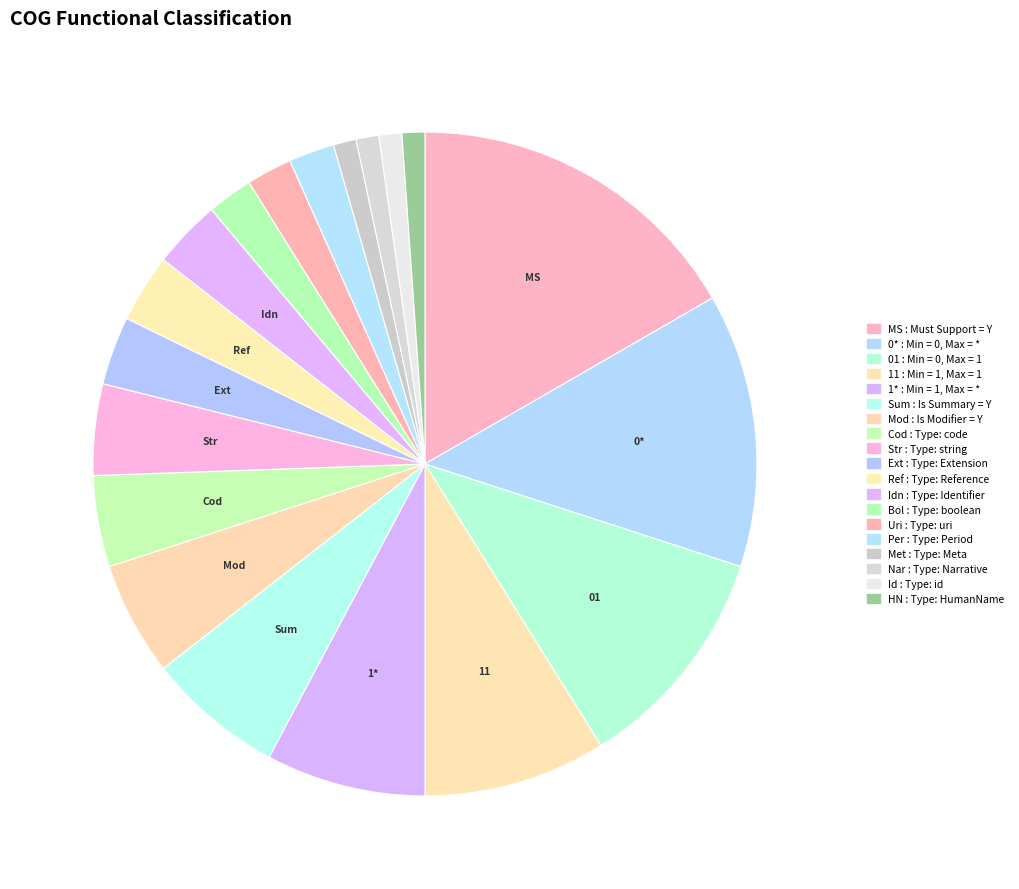

Rank the categories by value from highest to lowest.

Must Support = Y, Min = 0, Max = *, Min = 0, Max = 1, Min = 1, Max = 1, Min = 1, Max = *, Is Summary = Y, Is Modifier = Y, Type: code, Type: string, Type: Extension, Type: Reference, Type: Identifier, Type: boolean, Type: uri, Type: Period, Type: Meta, Type: Narrative, Type: id, Type: HumanName